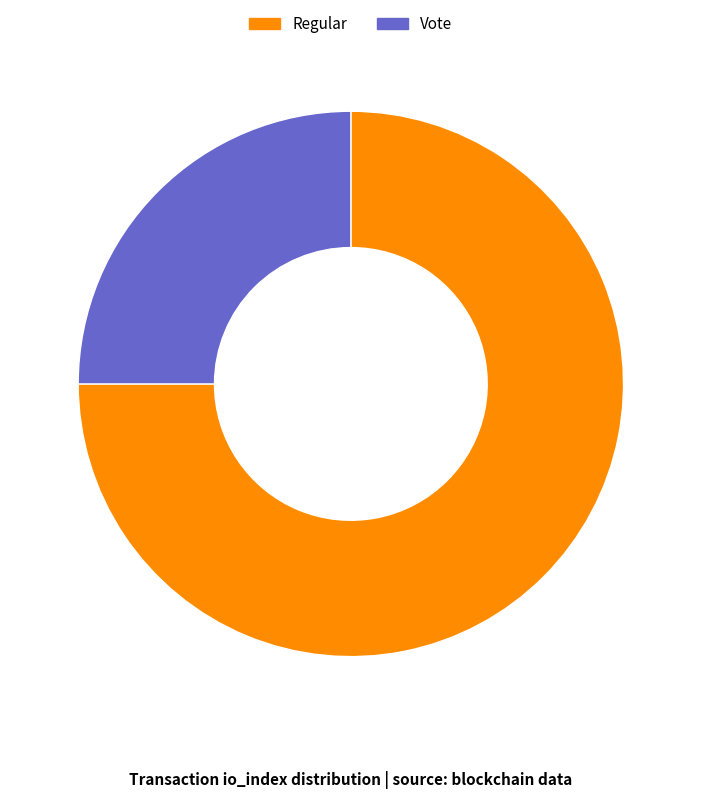

Which slice is the largest?

Regular